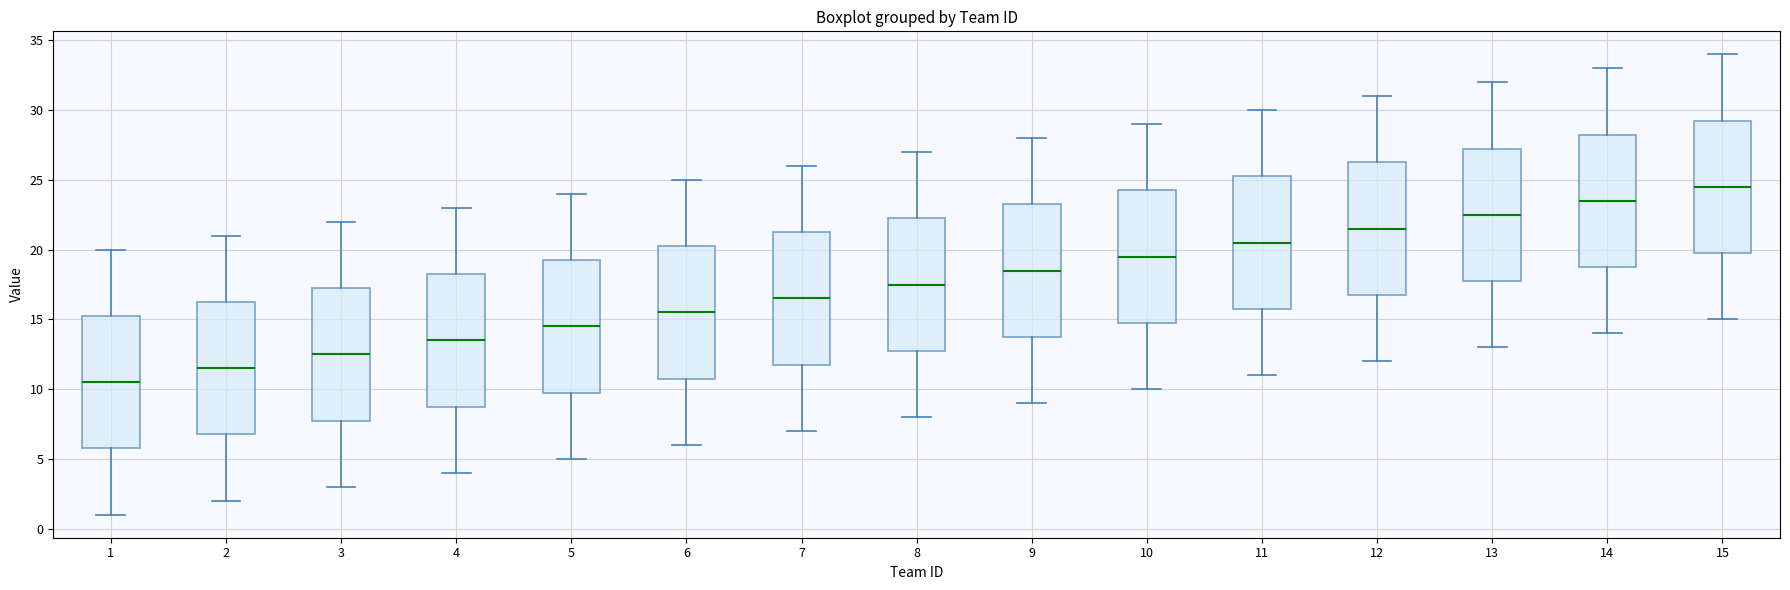

Reading left to right, read every box against the y-axis: the position of its median line, the range the box covers, and the ends of its whiskers. The values are not printed on the chart, so give them approximately, as read against the axis.

1: median 10.5, box 6.0 to 15.5, whiskers 1.0 to 20.0
2: median 11.5, box 7.0 to 16.5, whiskers 2.0 to 21.0
3: median 12.5, box 8.0 to 17.5, whiskers 3.0 to 22.0
4: median 13.5, box 9.0 to 18.5, whiskers 4.0 to 23.0
5: median 14.5, box 10.0 to 19.5, whiskers 5.0 to 24.0
6: median 15.5, box 11.0 to 20.5, whiskers 6.0 to 25.0
7: median 16.5, box 12.0 to 21.5, whiskers 7.0 to 26.0
8: median 17.5, box 13.0 to 22.5, whiskers 8.0 to 27.0
9: median 18.5, box 14.0 to 23.5, whiskers 9.0 to 28.0
10: median 19.5, box 15.0 to 24.5, whiskers 10.0 to 29.0
11: median 20.5, box 16.0 to 25.5, whiskers 11.0 to 30.0
12: median 21.5, box 17.0 to 26.5, whiskers 12.0 to 31.0
13: median 22.5, box 18.0 to 27.5, whiskers 13.0 to 32.0
14: median 23.5, box 19.0 to 28.5, whiskers 14.0 to 33.0
15: median 24.5, box 20.0 to 29.5, whiskers 15.0 to 34.0